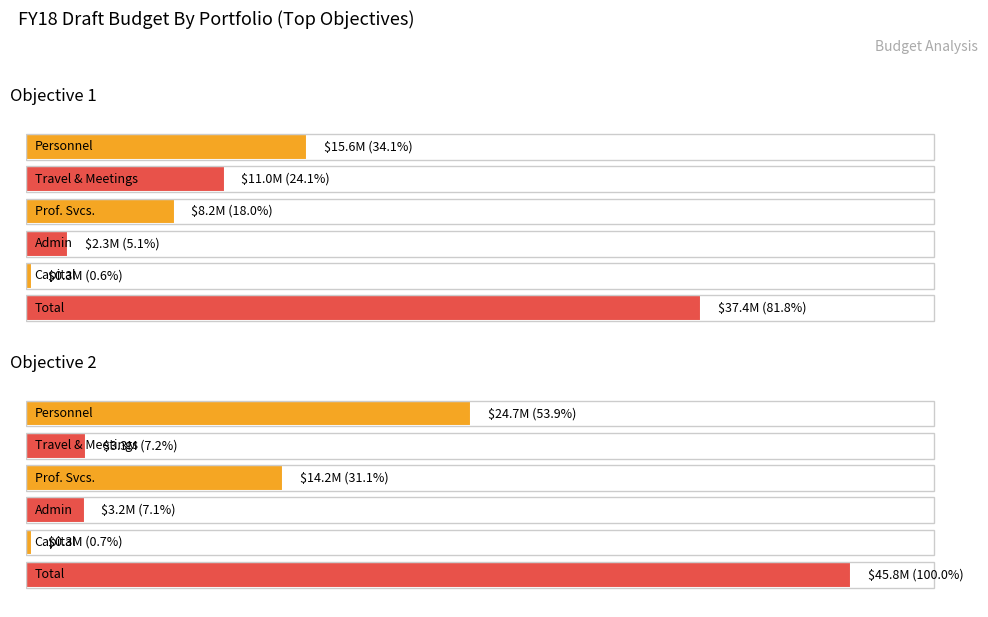

What is the total value across all series at Objective 1?

74892857.7